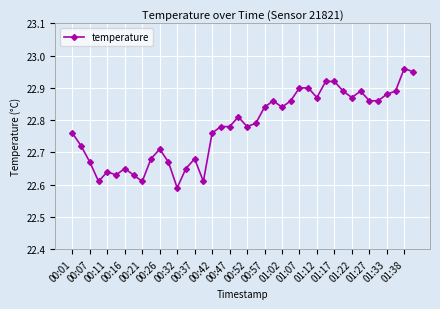

Count the values in the range 22 to 23.

40